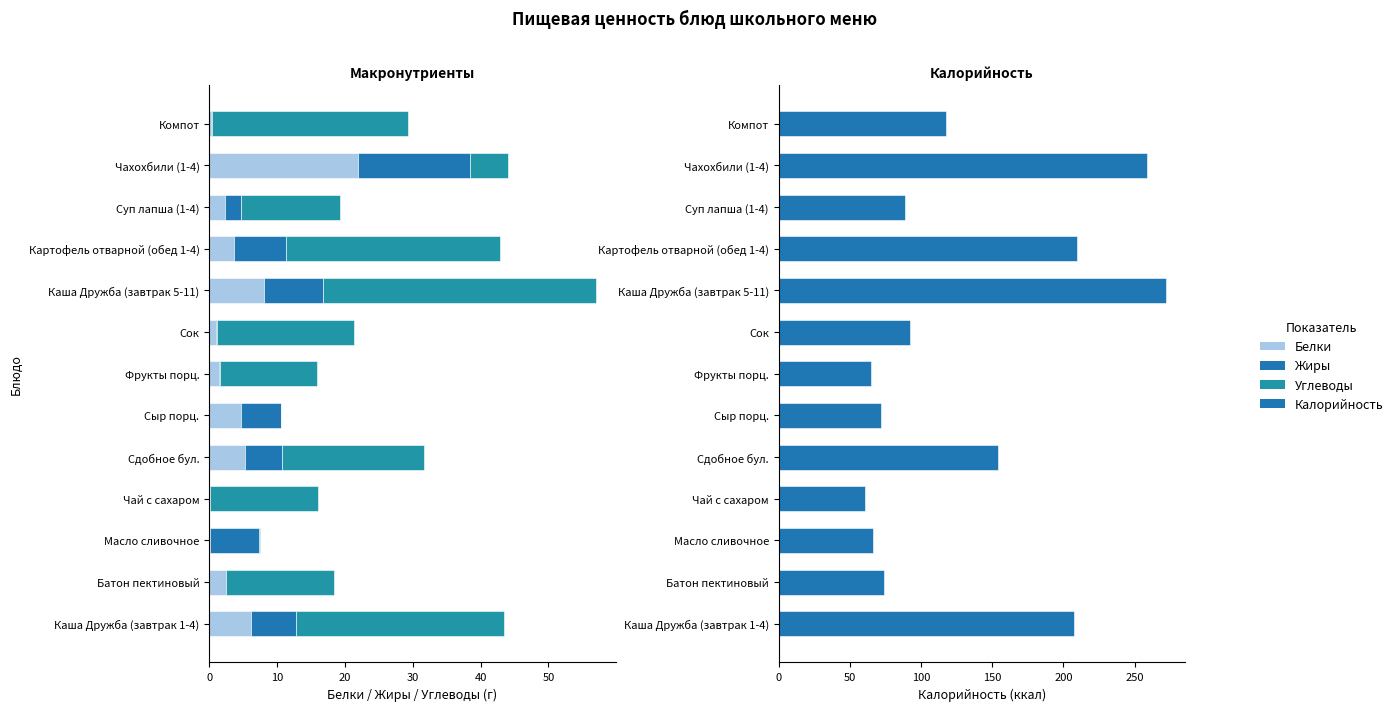

What are all the series names shown in the legend?

Белки, Жиры, Углеводы, Калорийность